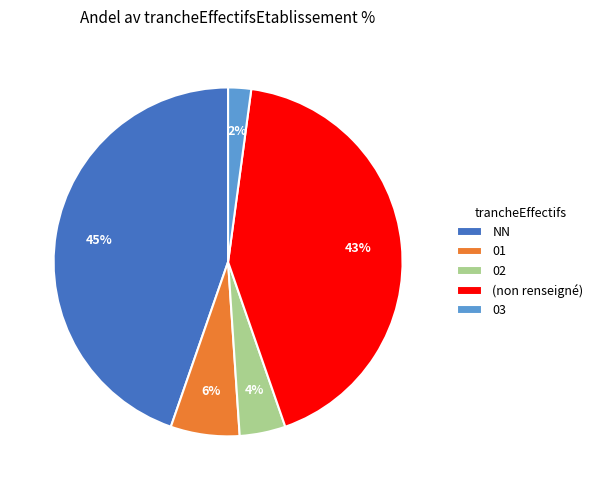

The 01 slice represents 6% of the pie. True or false?

True